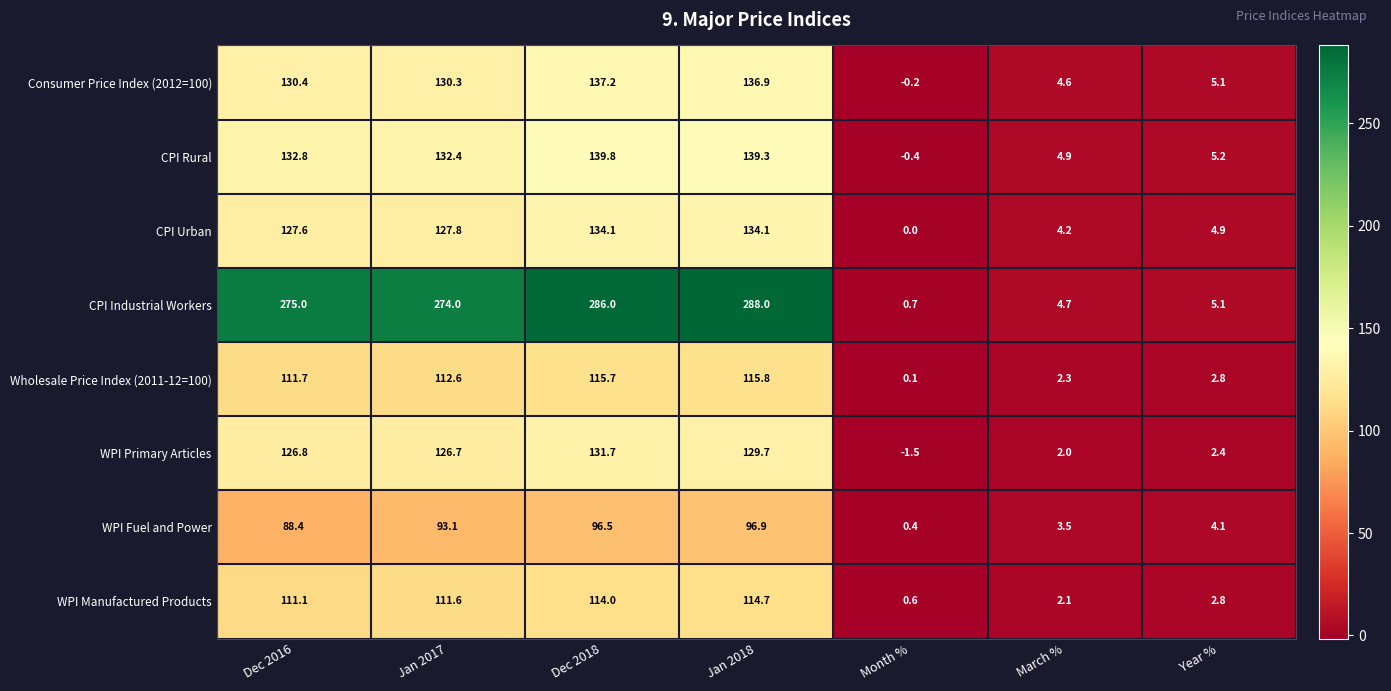

Which category has the highest value in the WPI Fuel and Power series?

Jan 2018